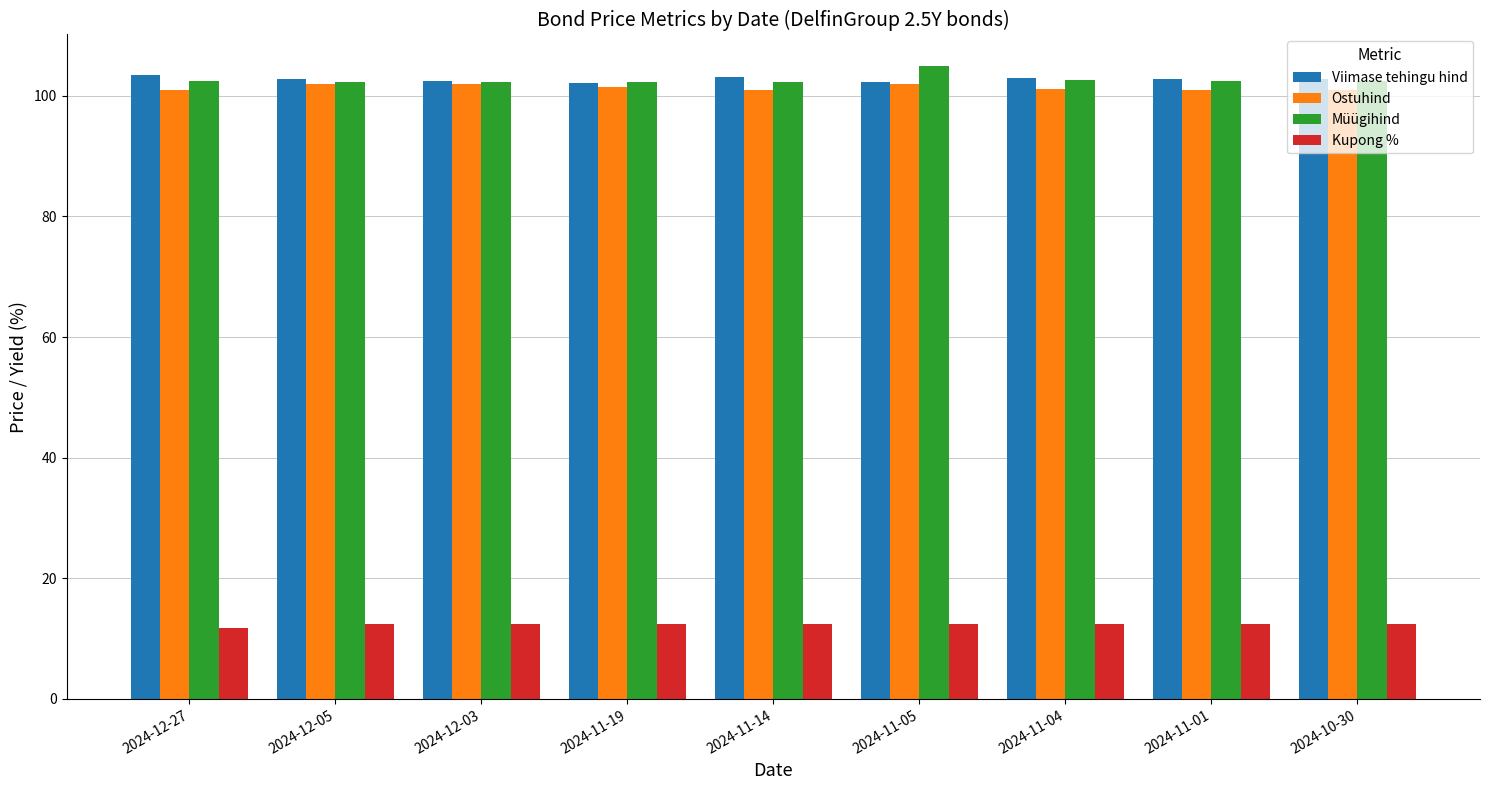

What is the difference between the maximum and second lowest values in the Müügihind series?

2.7